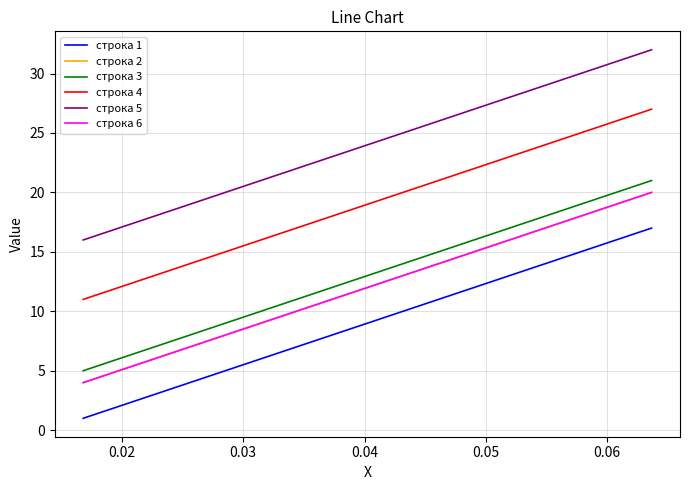

What is the sum of all строка 4 values?

323